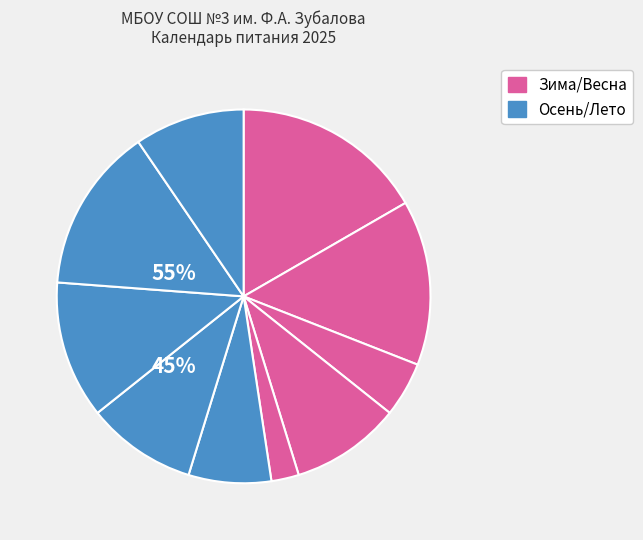

Does any single category account for the majority?

No